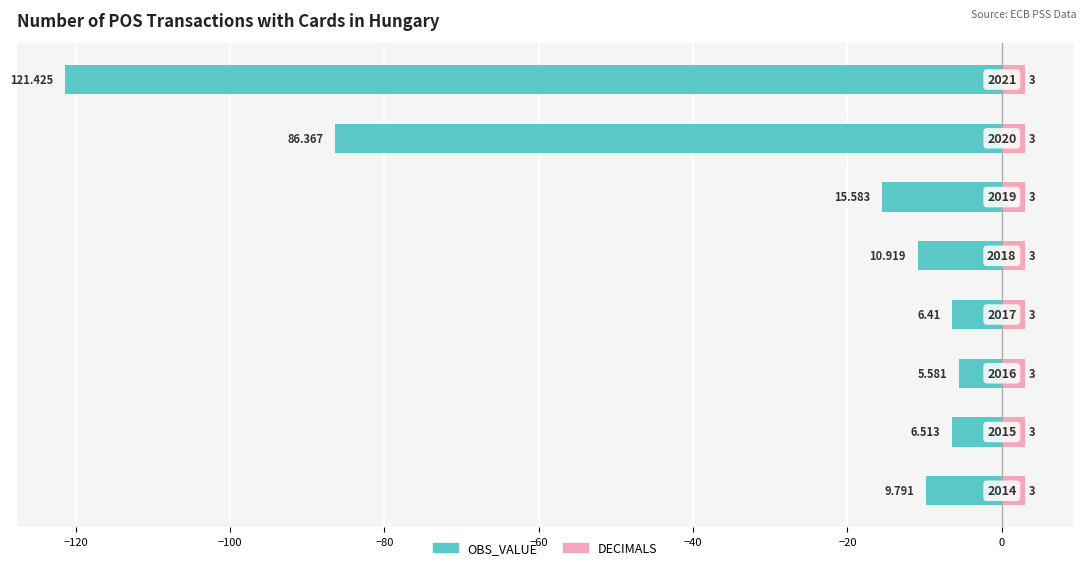

The value of DECIMALS at −80 is 0.8. True or false?

False